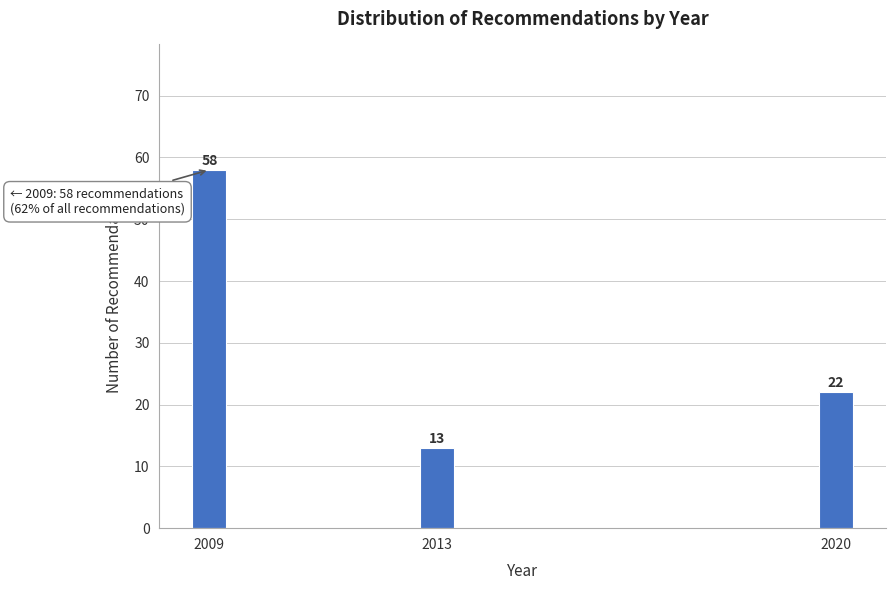

Reading left to right, what are all the values shown in this chart?

2009=58	2013=13	2020=22